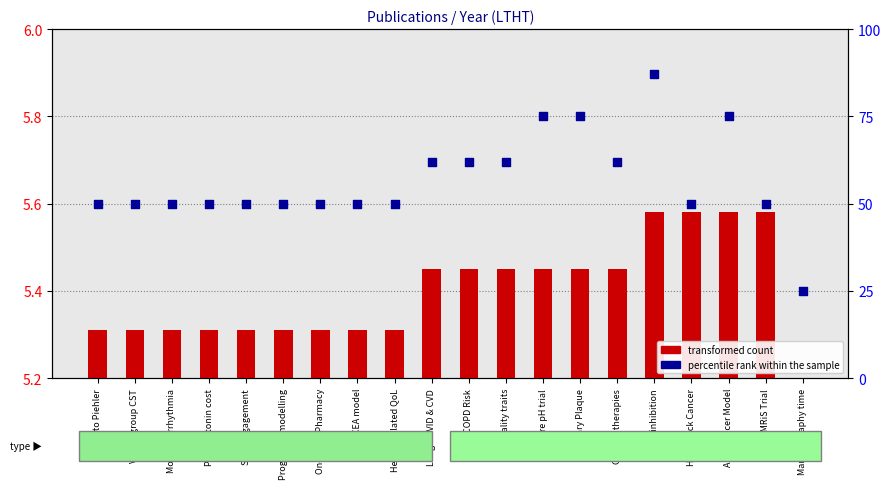

Is the value of percentile rank within the sample at Oncology Pharmacy greater than the value of transformed count at Mode of Arrhythmia?

Yes